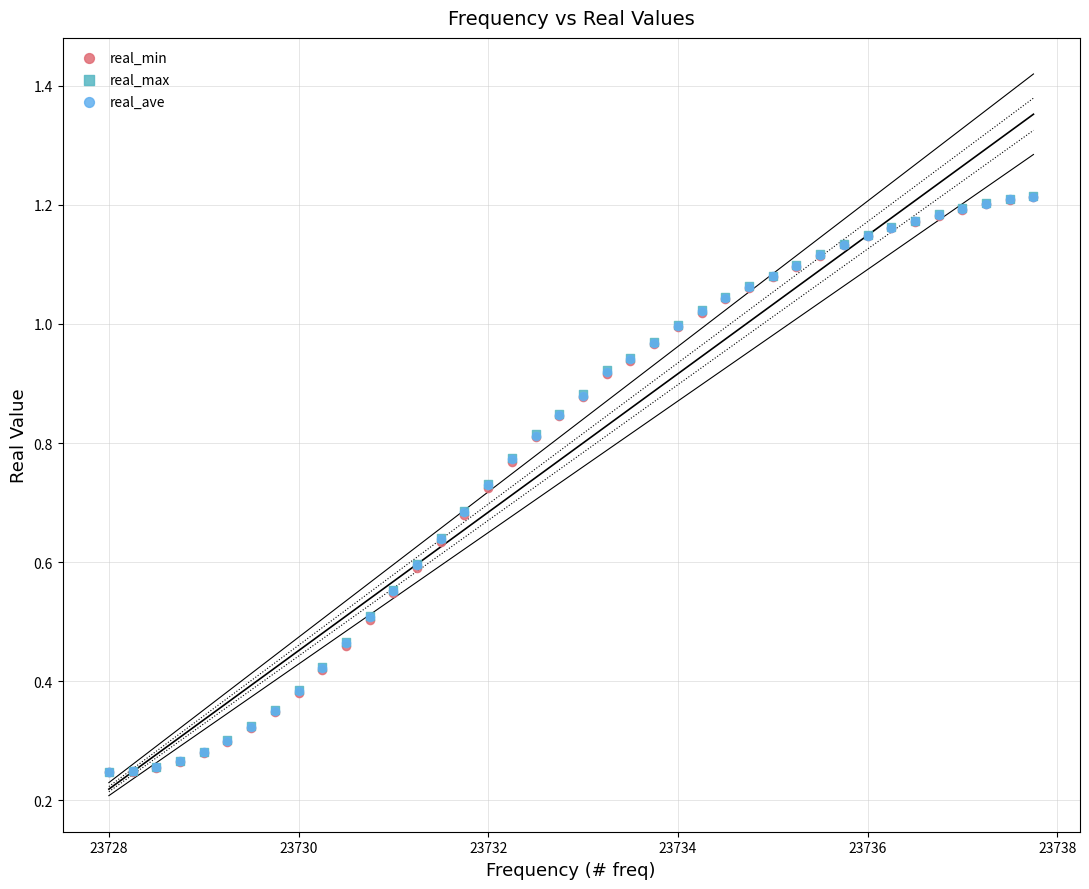

What are all the series names shown in the legend?

real_min, real_max, real_ave